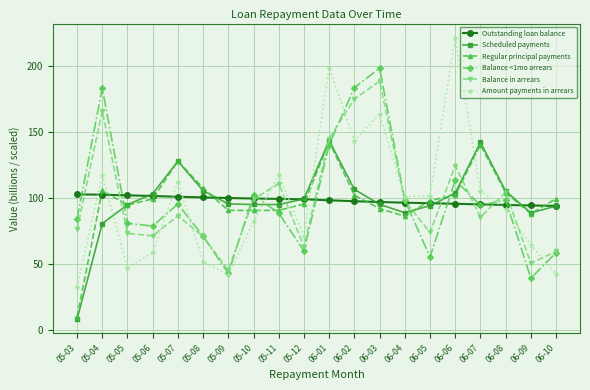

How many lines are shown in the chart?

6